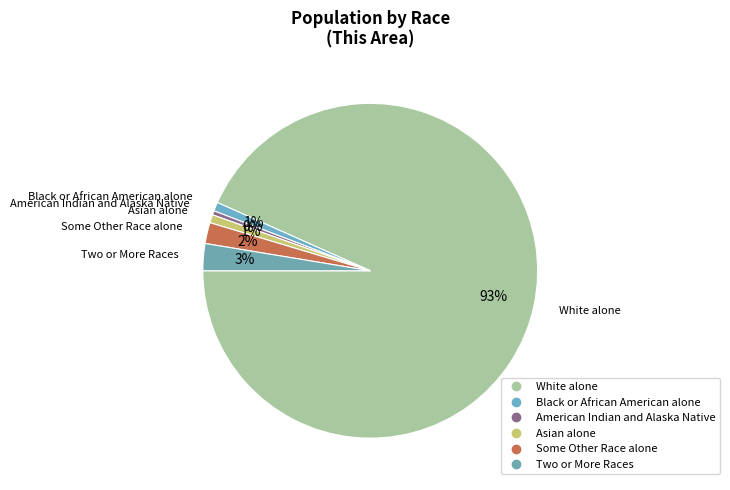

How many slices are in this pie chart?

6